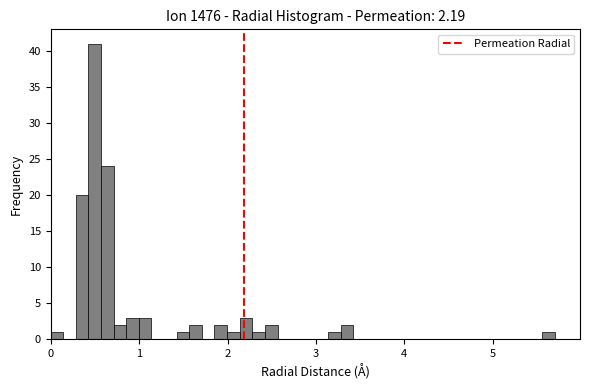

Read against the x-axis, roughly where is the centre of the tallest bar?

0.5